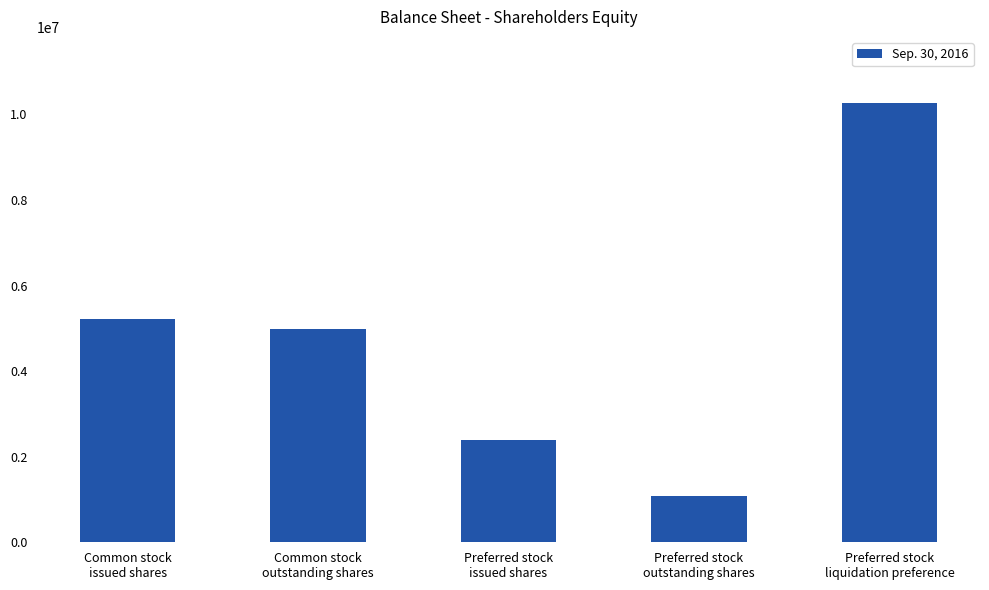

What position from the right is Common stock
issued shares?

5